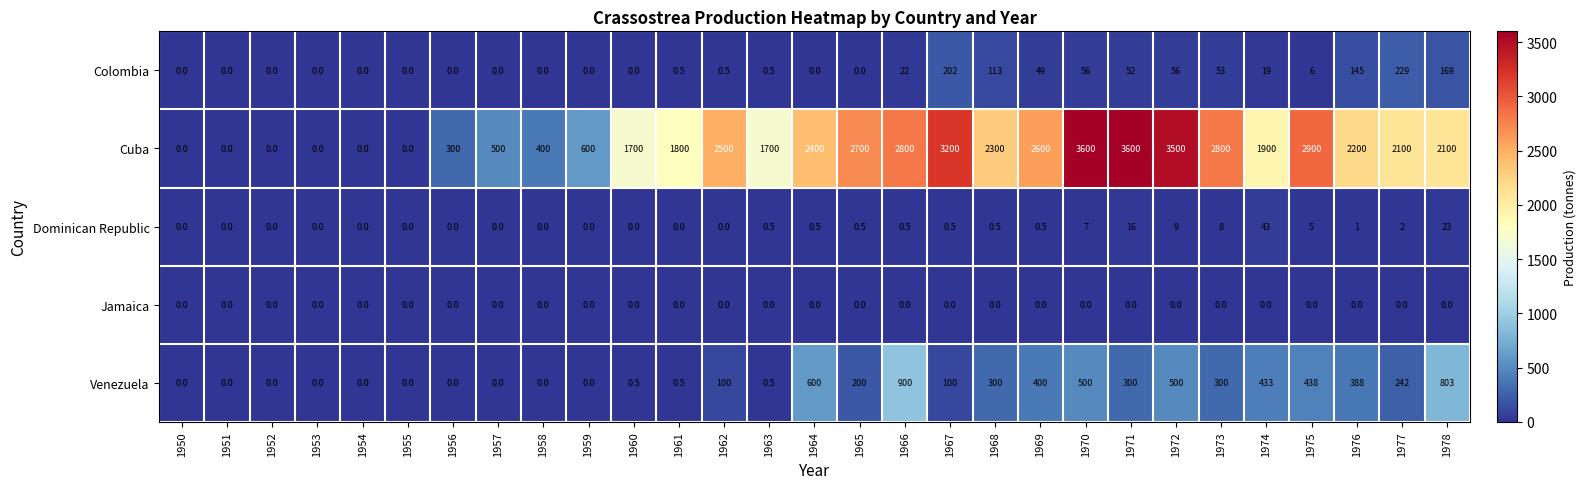

Which series has the largest range (max minus min)?

Cuba